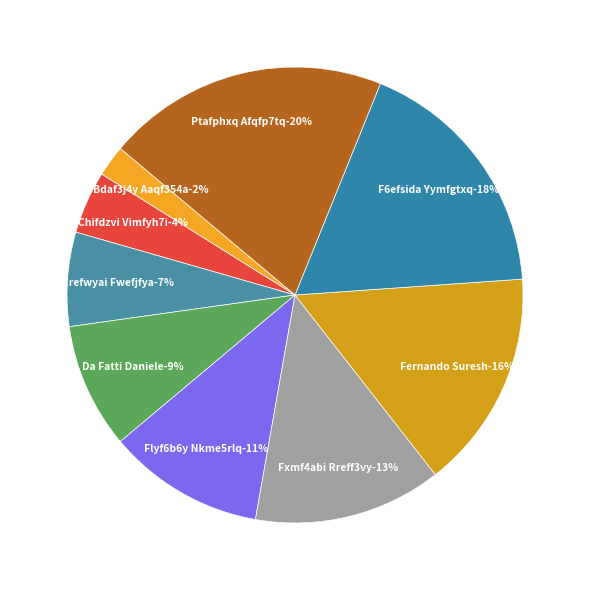

Does F6efsida Yymfgtxq represent more than half of the total?

No